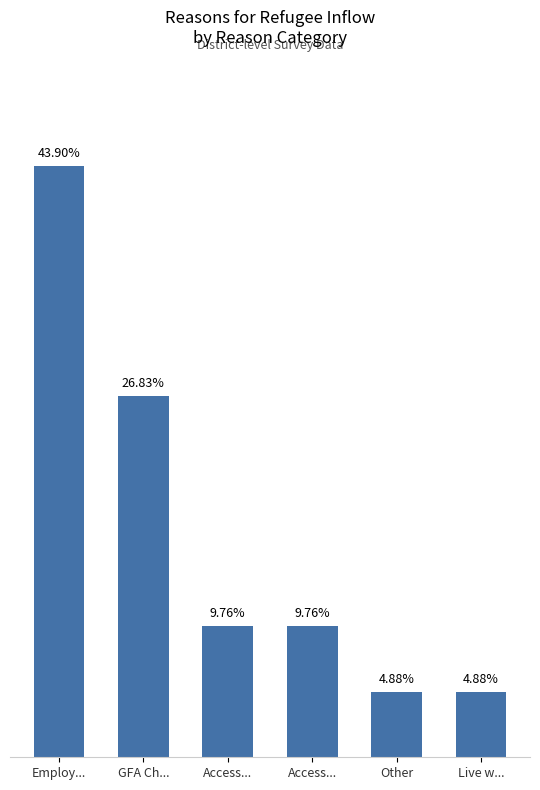

Which label corresponds to the smallest value in the chart?

Other